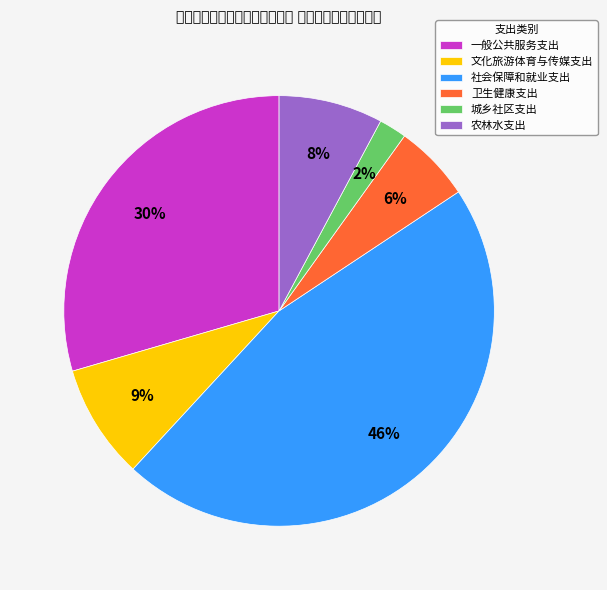

Approximately how many times larger is the value at 一般公共服务支出 compared to 农林水支出?

3.8